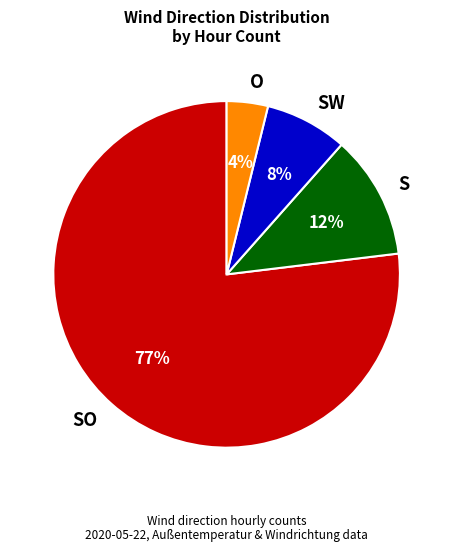

Is the sum of SW and O greater than half?

No